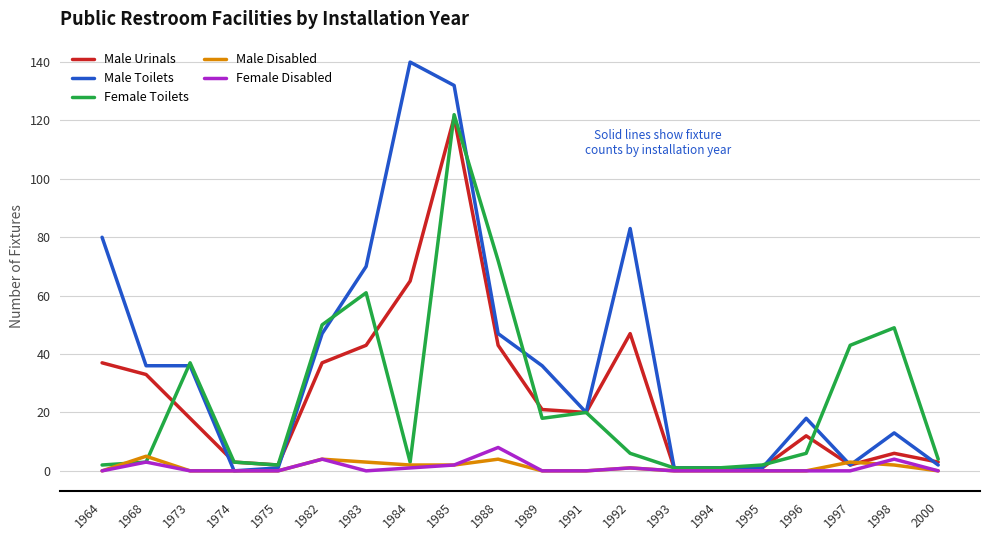

What is the maximum value for Male Disabled?

5